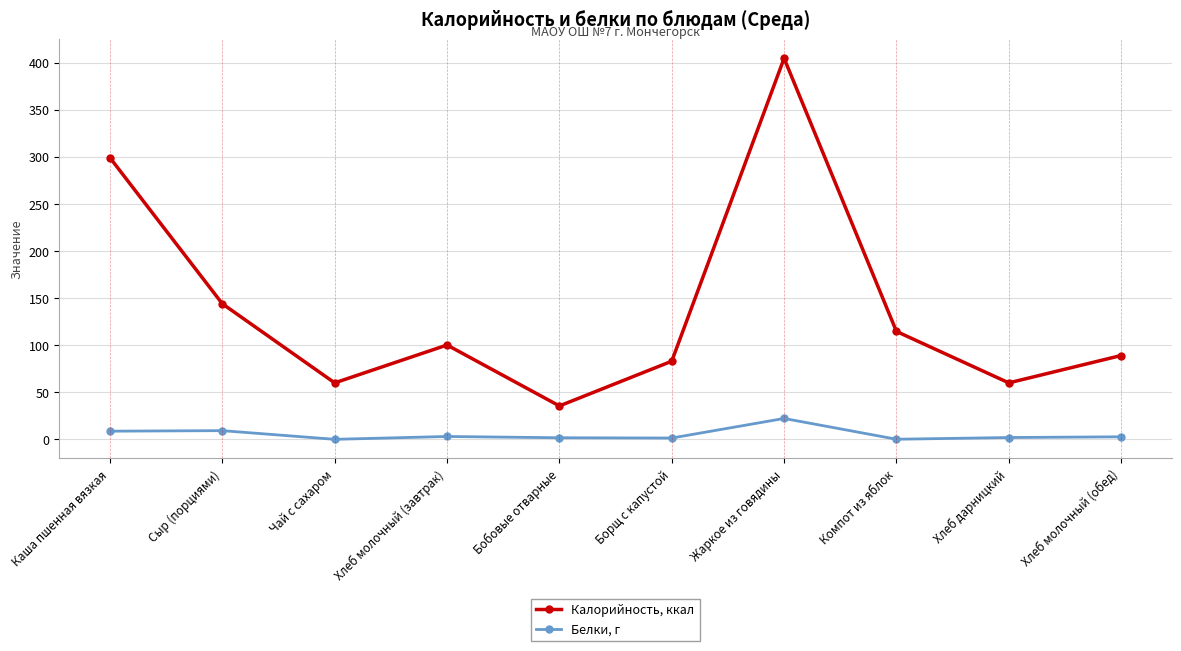

What is the value of the Белки, г point at the 8th from the left?

0.2